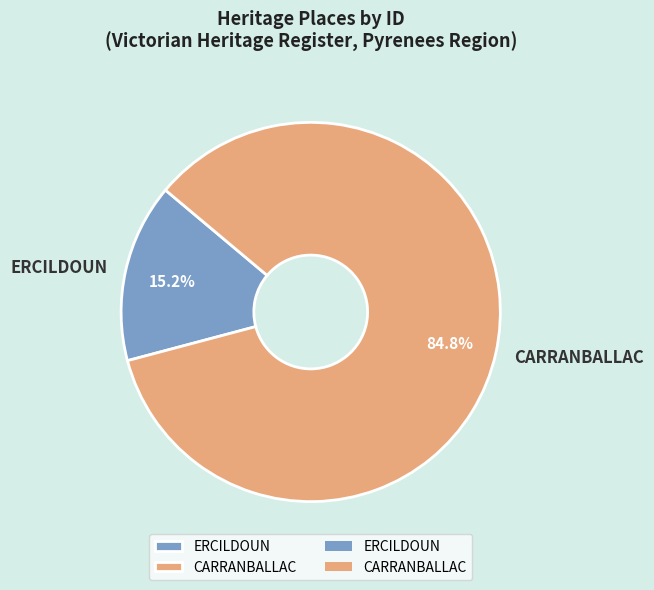

True or false: CARRANBALLAC accounts for 85% of the total.

True